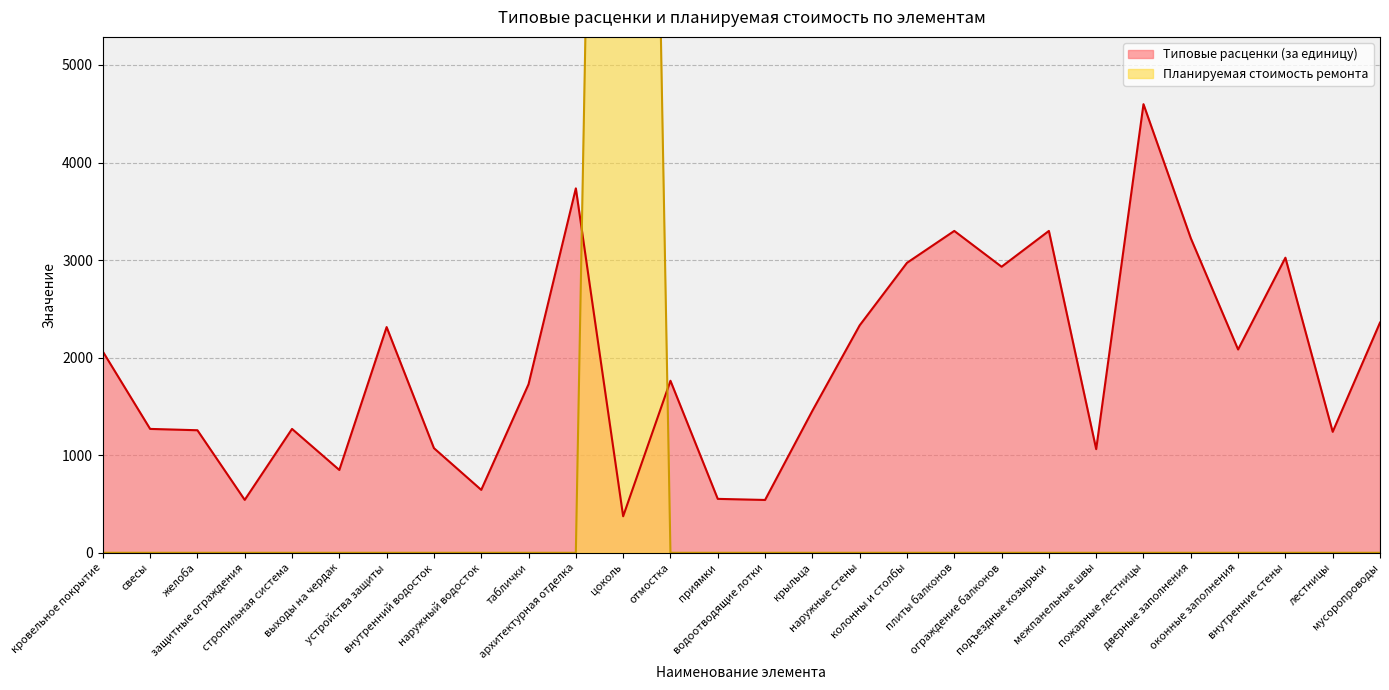

What is the value of the Типовые расценки (за единицу) point at the 14th from the left?

552.6